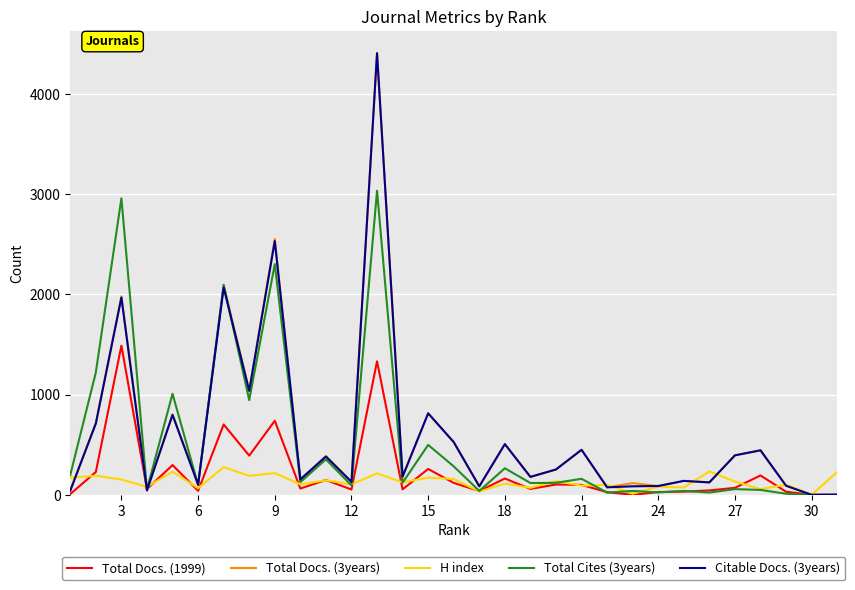

What is the greatest value displayed?

4405